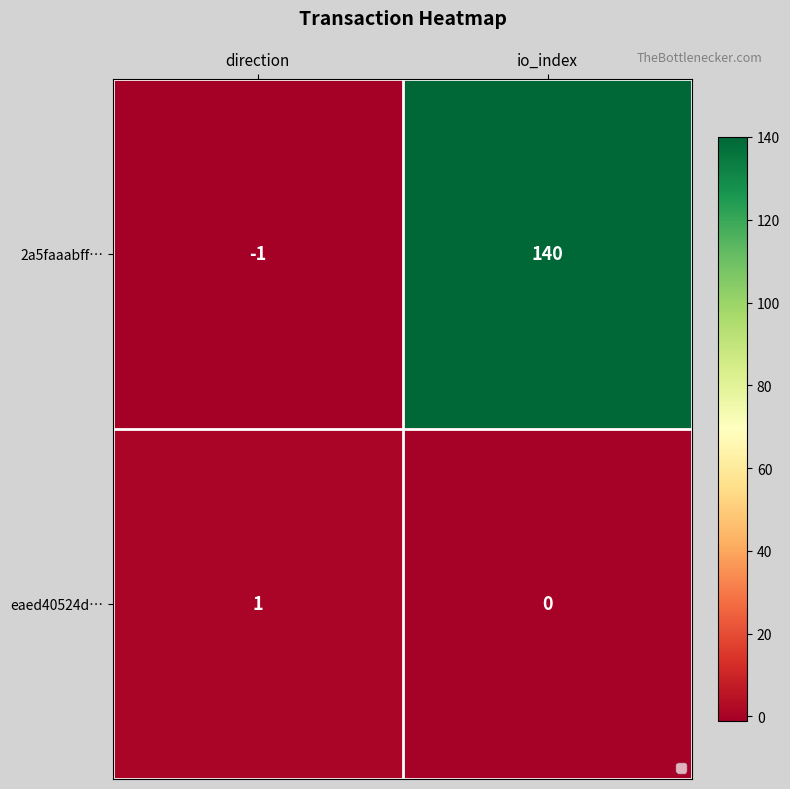

List the series in order of their peak value, highest first.

2a5faaabff…, eaed40524d…